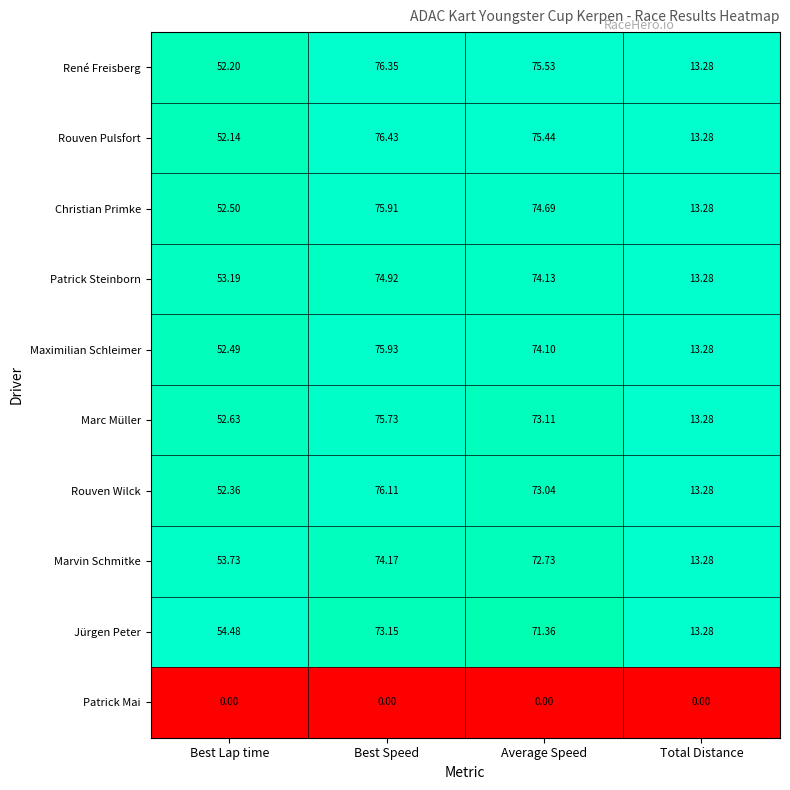

At which category does the chart reach its peak across all series?

Best Speed